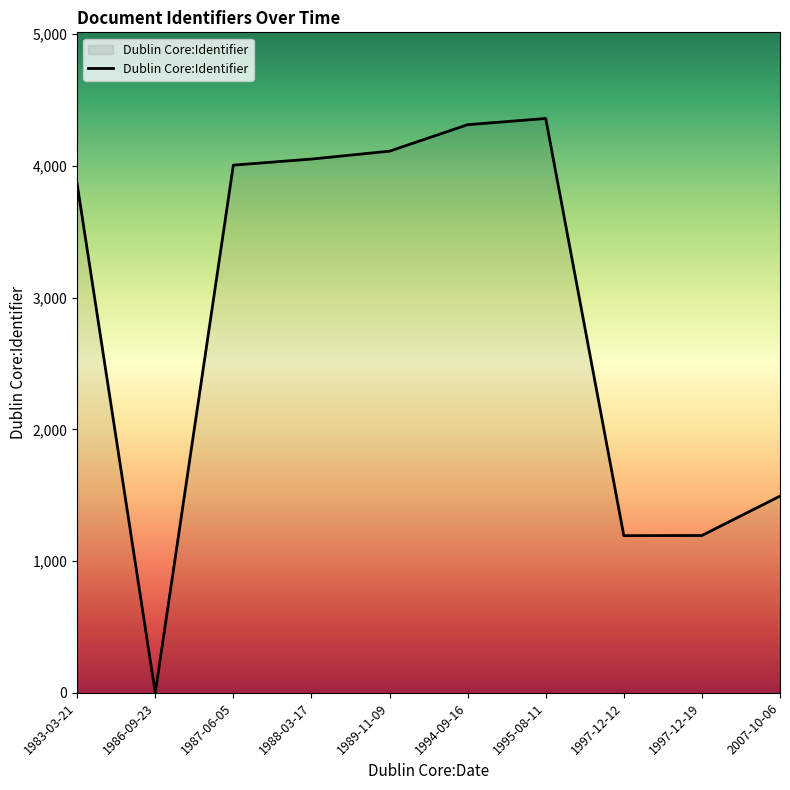

Where is the data nearest to the value 2179?

2007-10-06